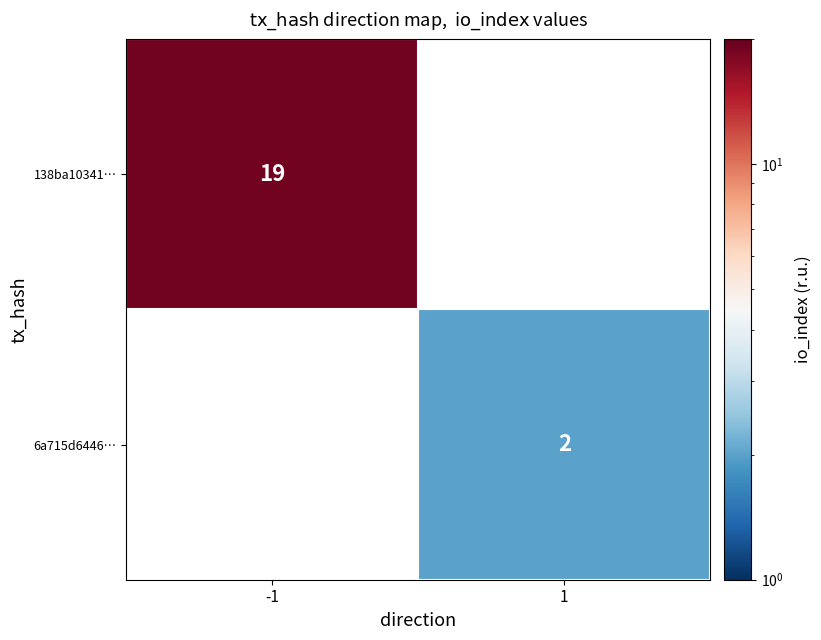

Which label corresponds to the smallest value in the chart?

1